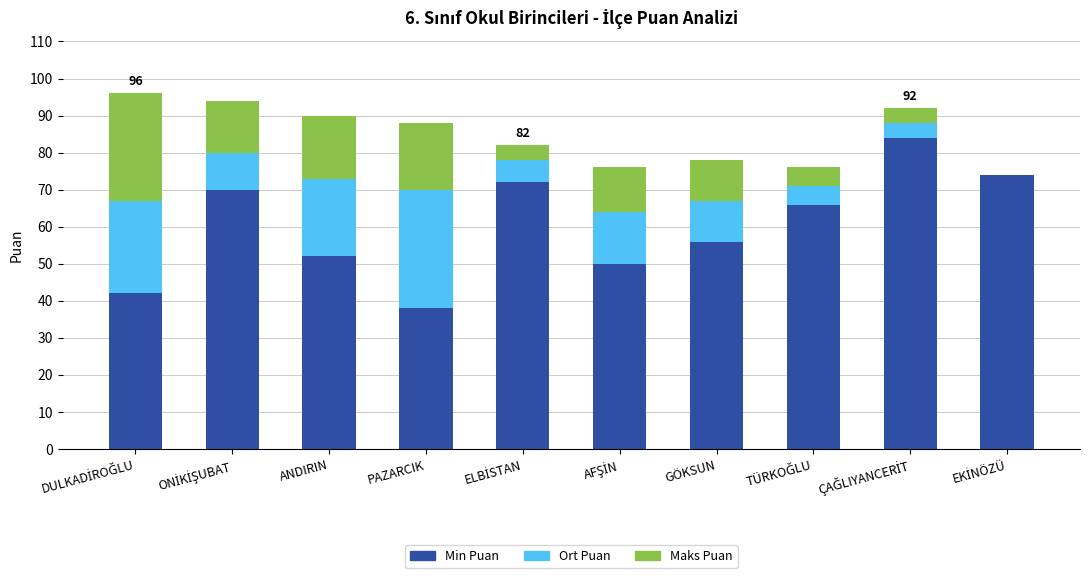

What is the total value across all series at ANDIRIN?

90